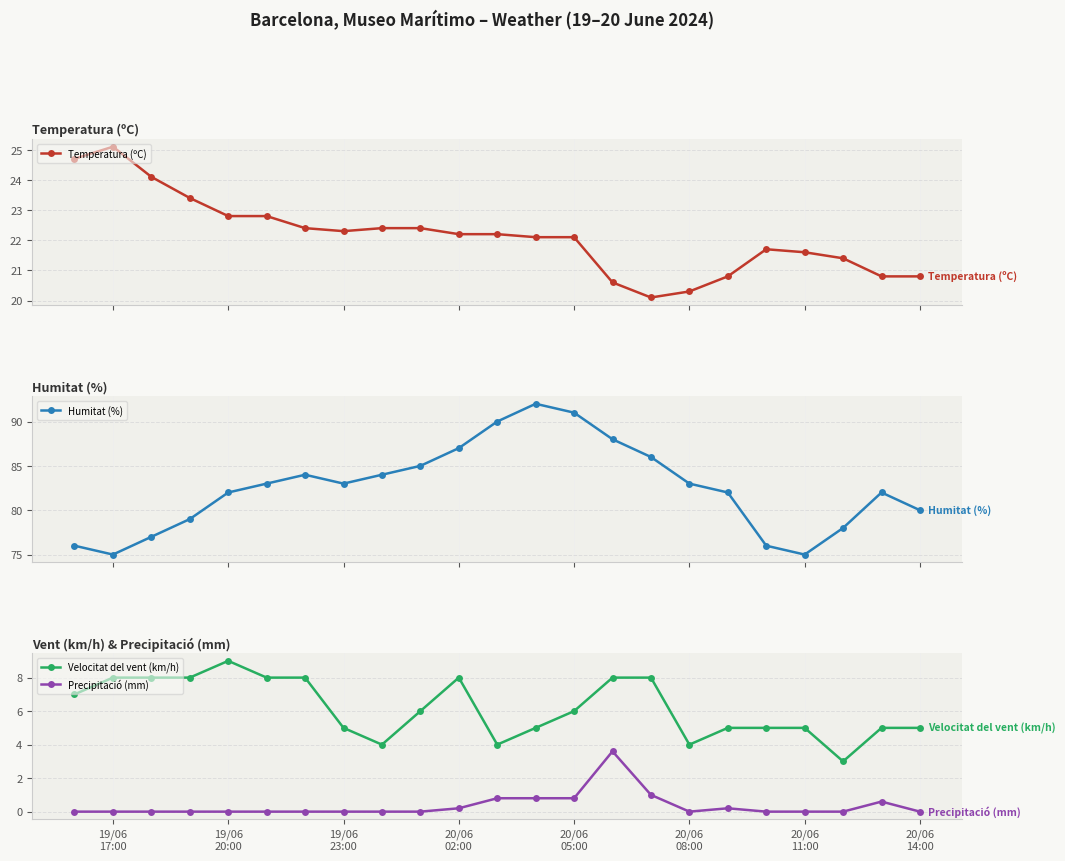

True or false: Humitat (%) and Precipitació (mm) cross at least once.

False